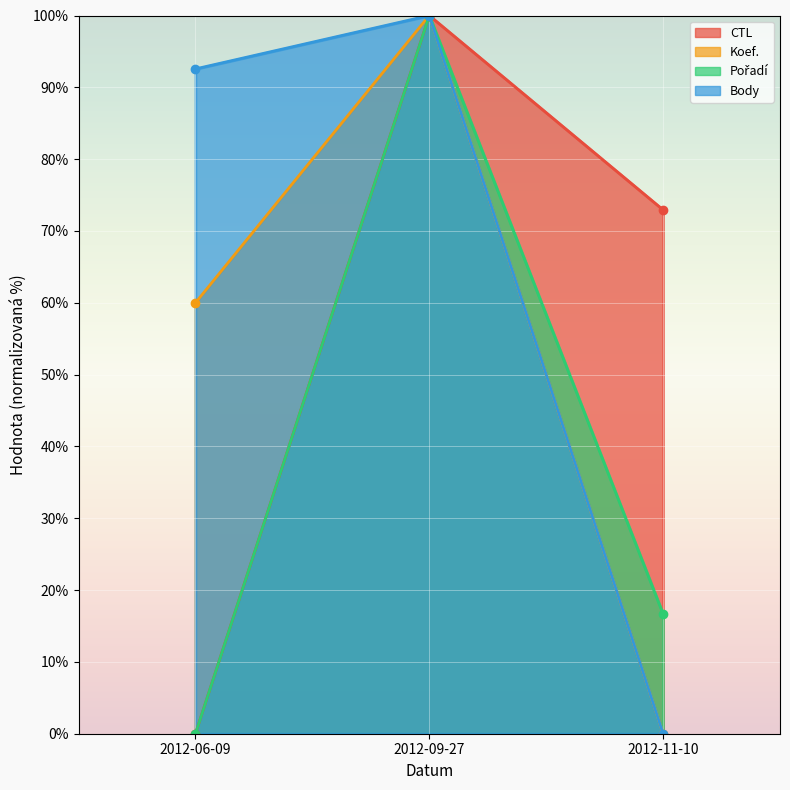

How many lines are shown in the chart?

4